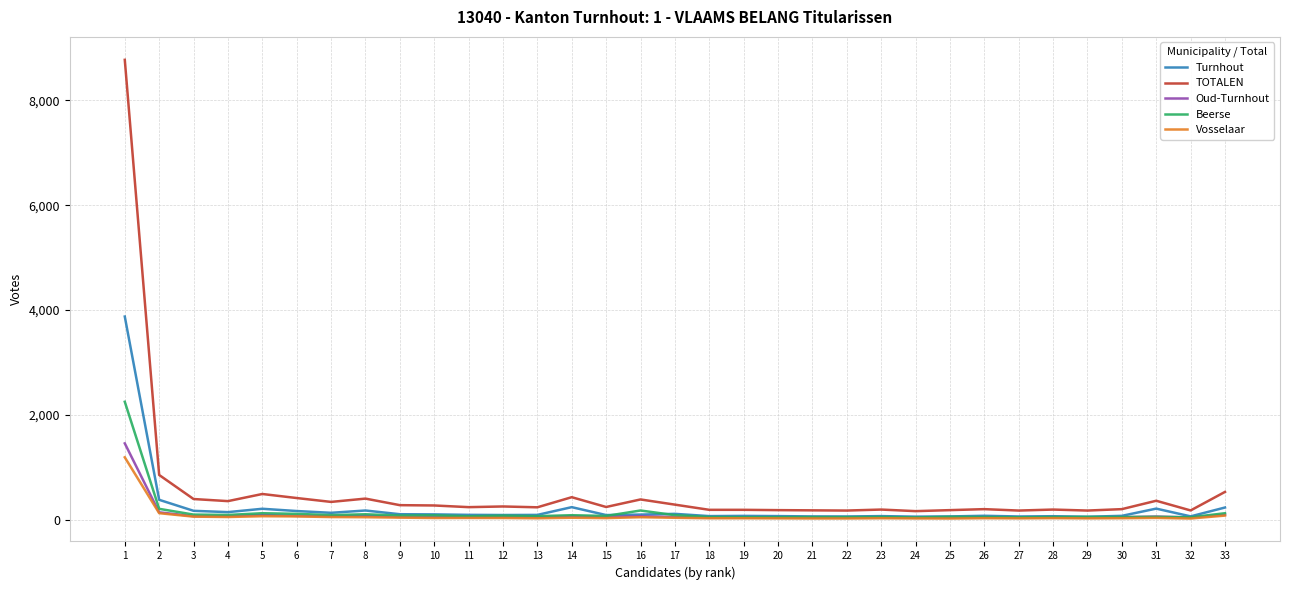

The Vosselaar series shows 34 at 11. True or false?

True